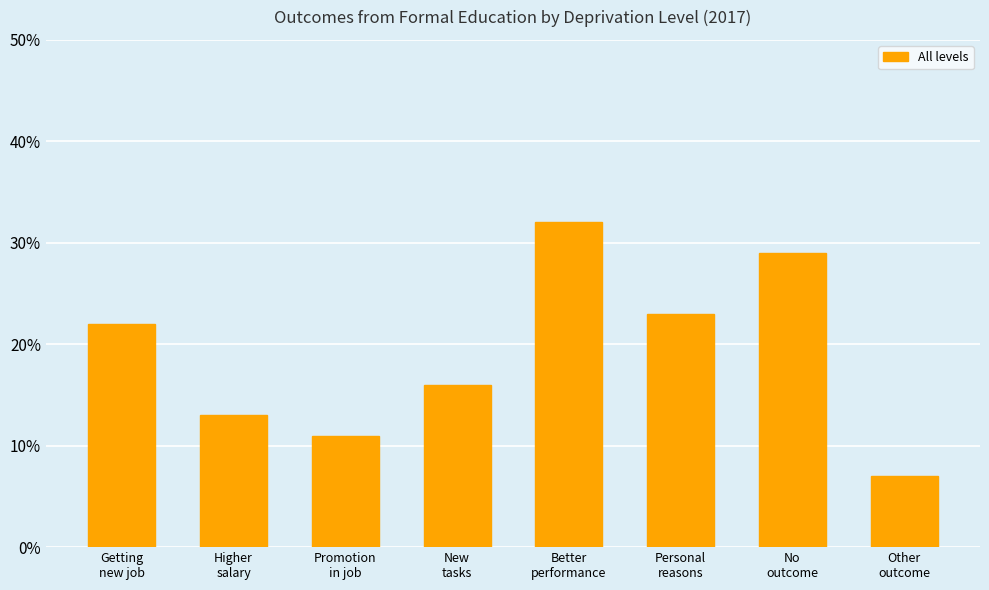

The value at Promotion
in job is 5. True or false?

False